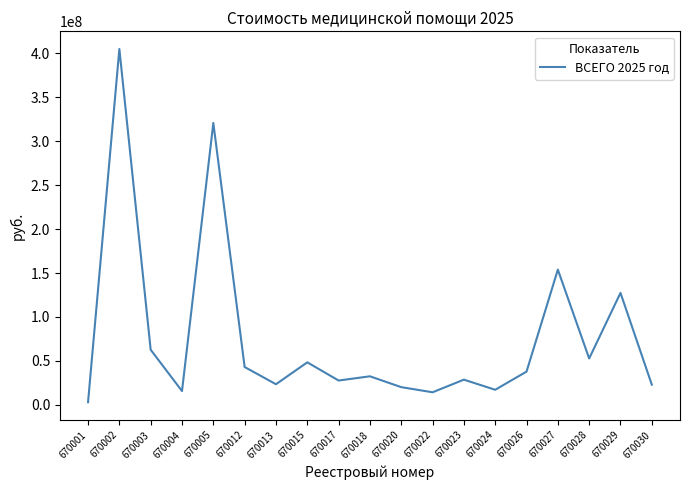

What is the difference between the values at 670029 and 670030?

104473635.2